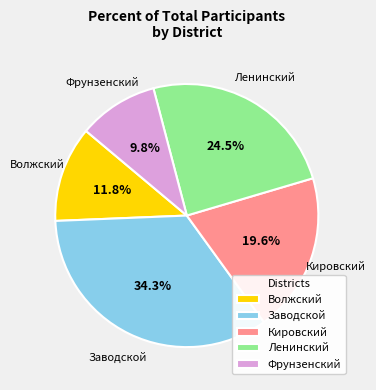

To the nearest percent, what percentage of the pie is Волжский?

12%